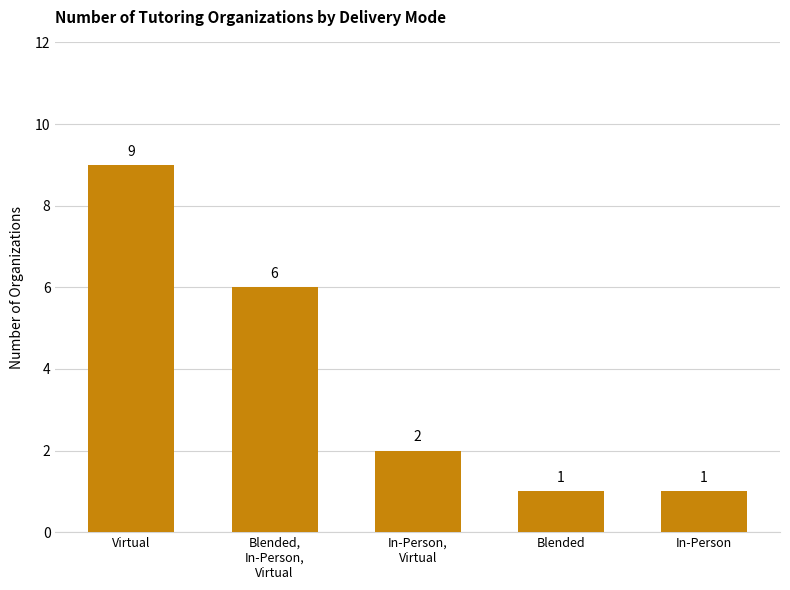

At which label is the value closest to 5?

Blended,
In-Person,
Virtual